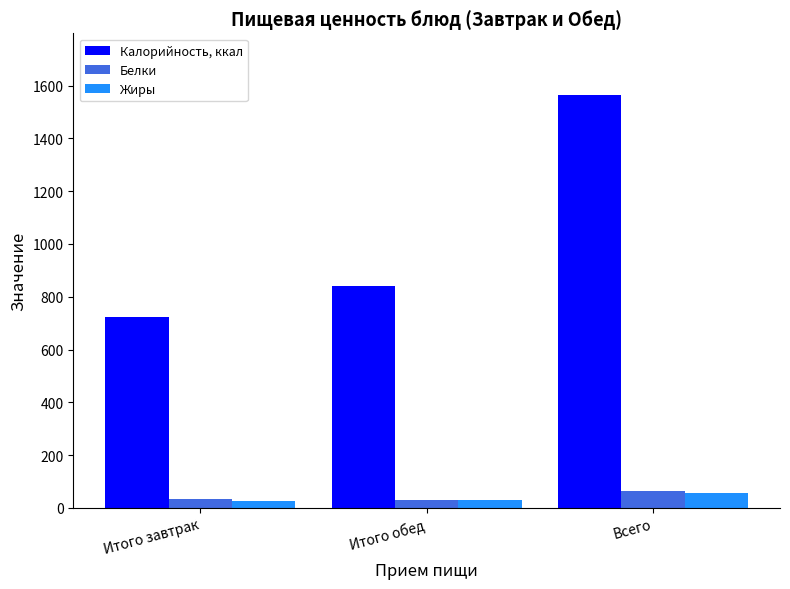

What is the label of the 1st bar from the left?

Итого завтрак